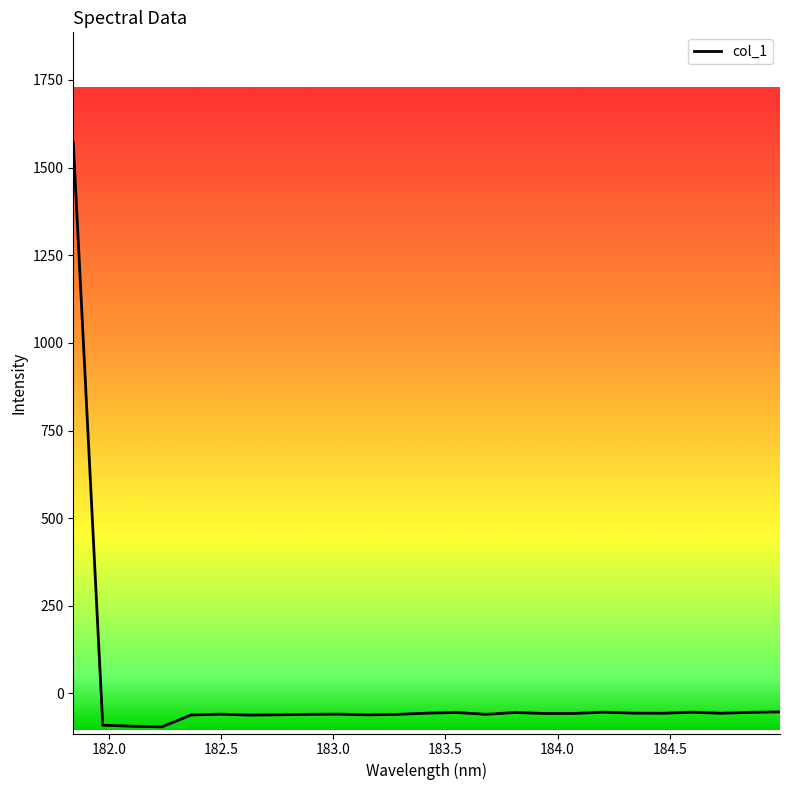

What is the smallest value displayed?

-95.1